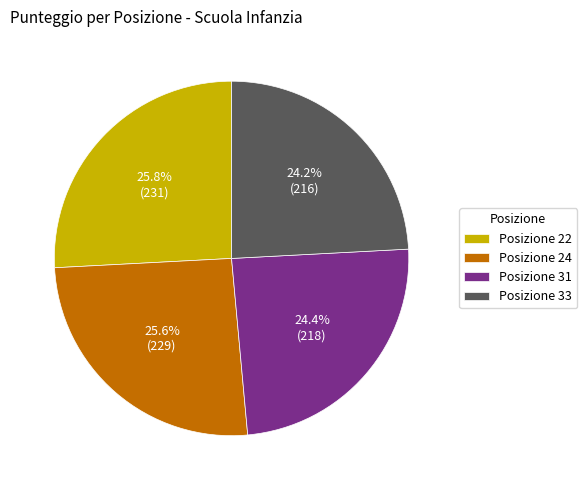

To the nearest percent, what is the average slice percentage?

25%